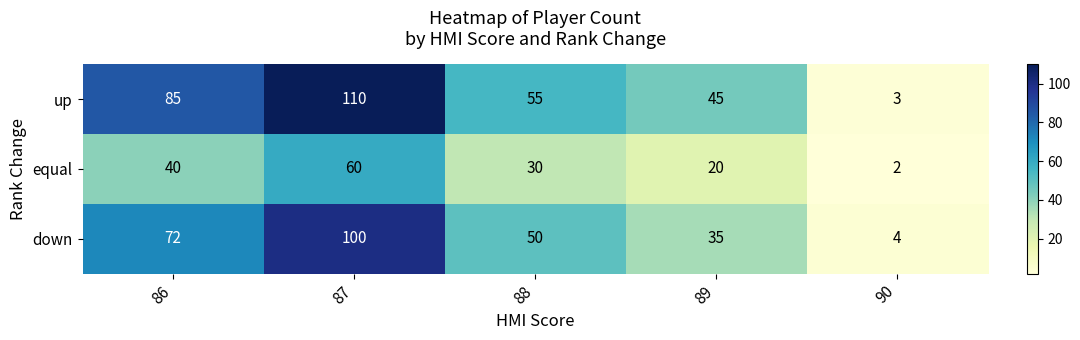

List the series in order of their overall mean, lowest first.

equal, down, up